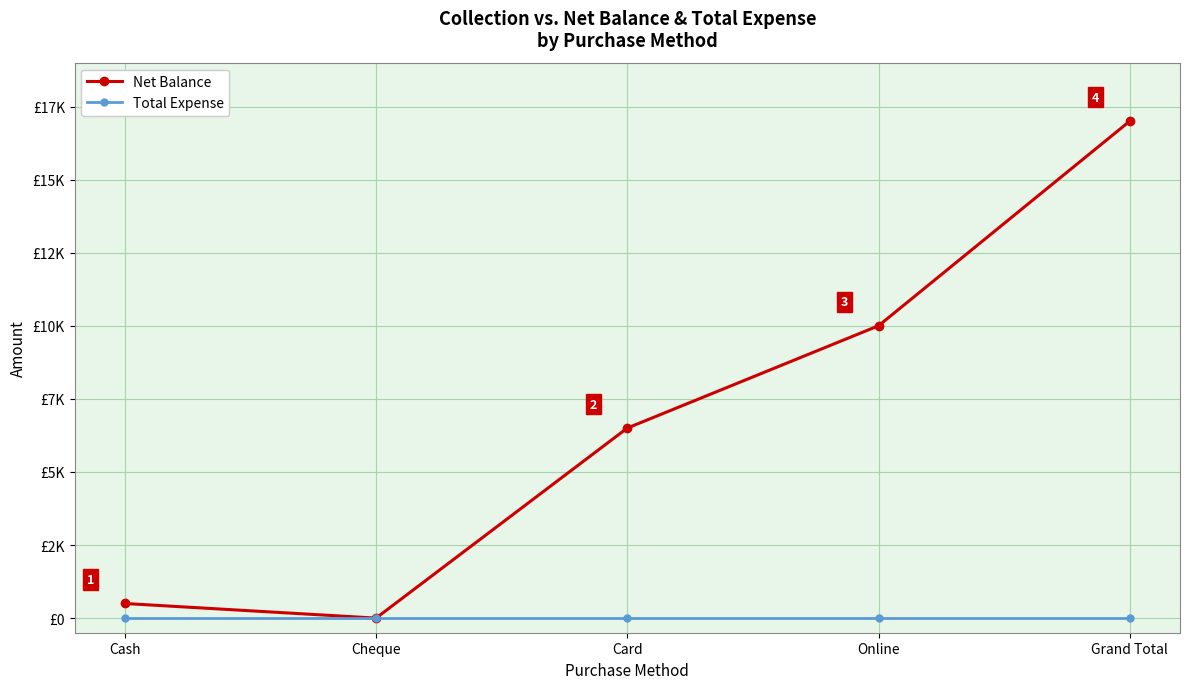

What is the label of the 1st point from the right?

Grand Total